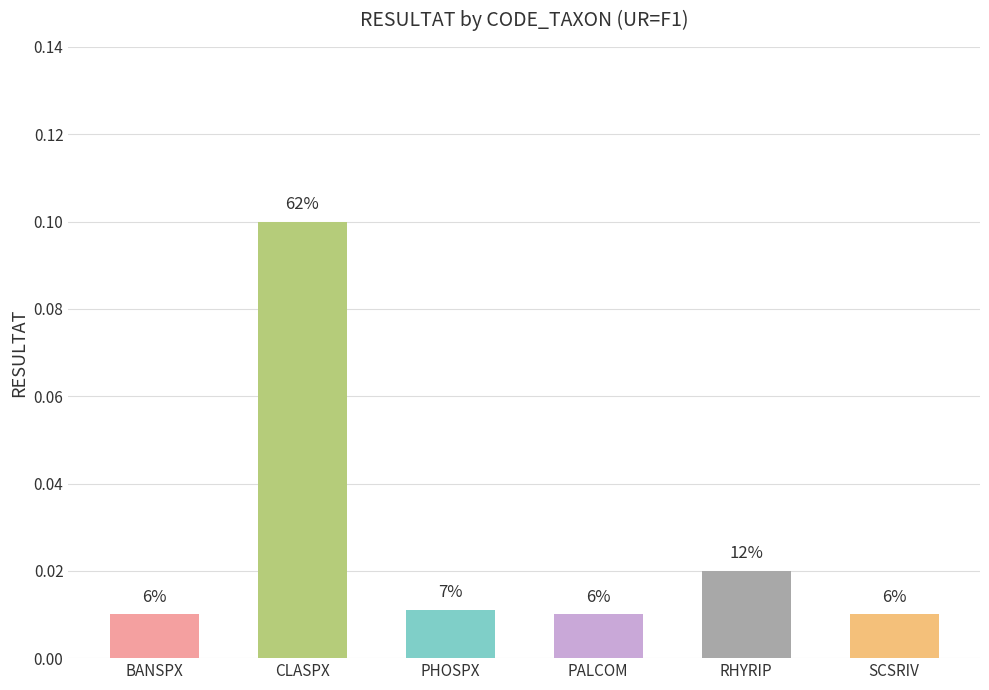

Rank the categories by value from highest to lowest.

CLASPX, RHYRIP, PHOSPX, BANSPX, PALCOM, SCSRIV